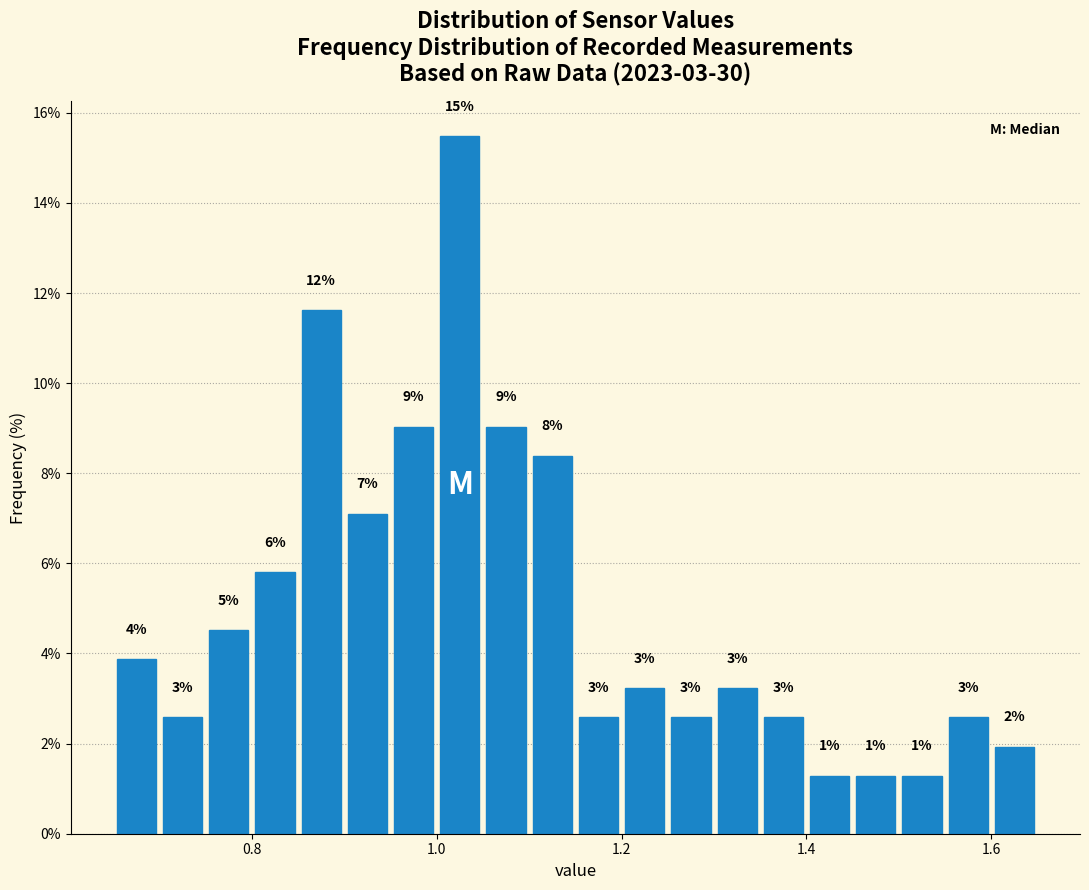

Around what value on the x-axis is the tallest bar? Give the approximate position of its centre, as read against the axis.

1.02